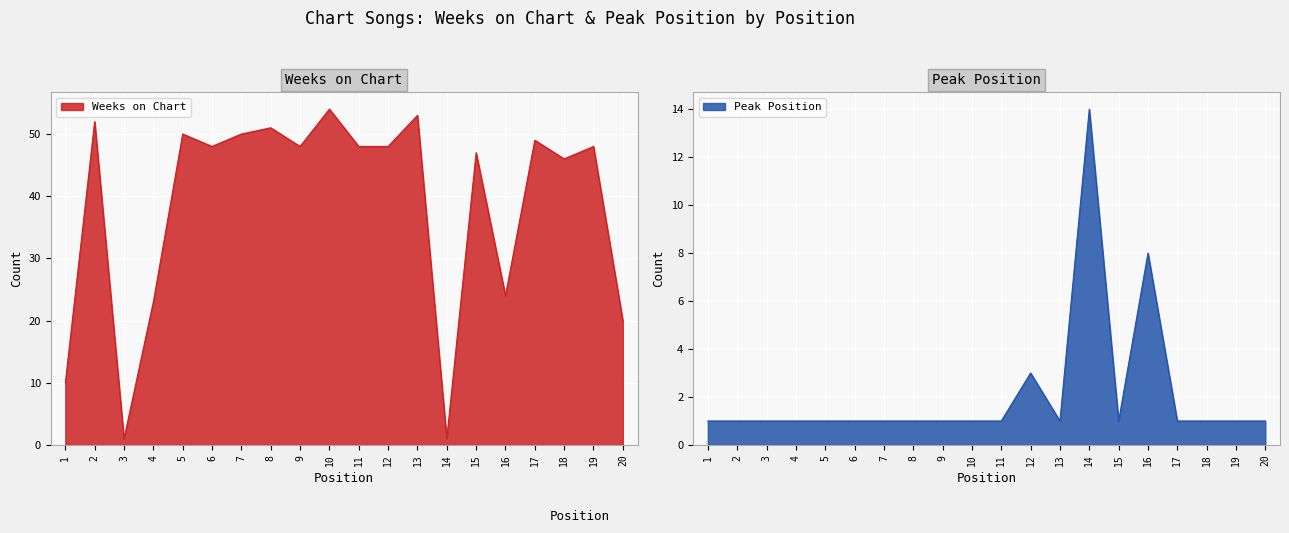

At 7, list the series in order from largest to smallest.

Weeks on Chart, Peak Position